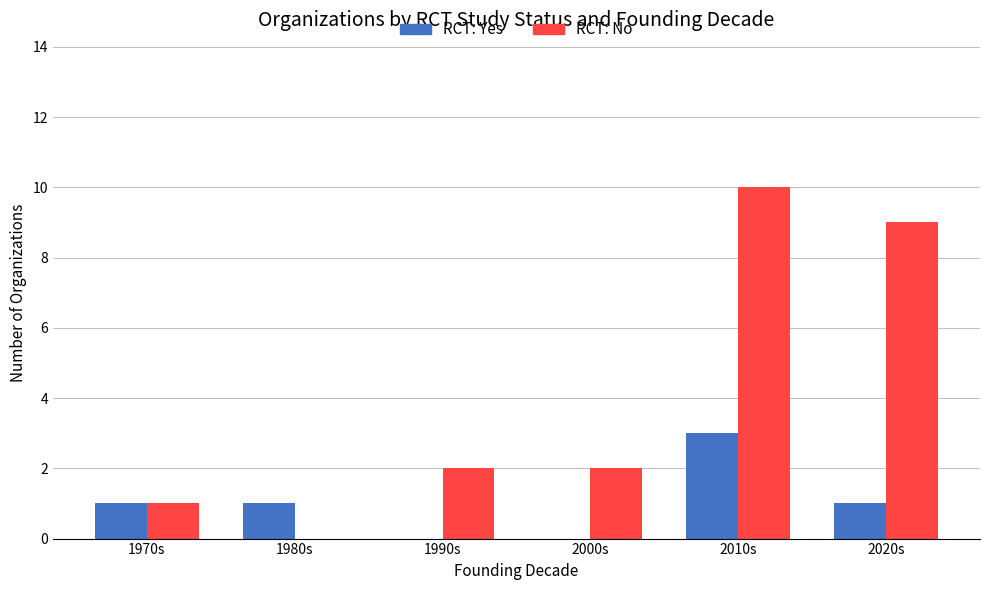

Which series changed the most between 2000s and 2010s?

RCT: No